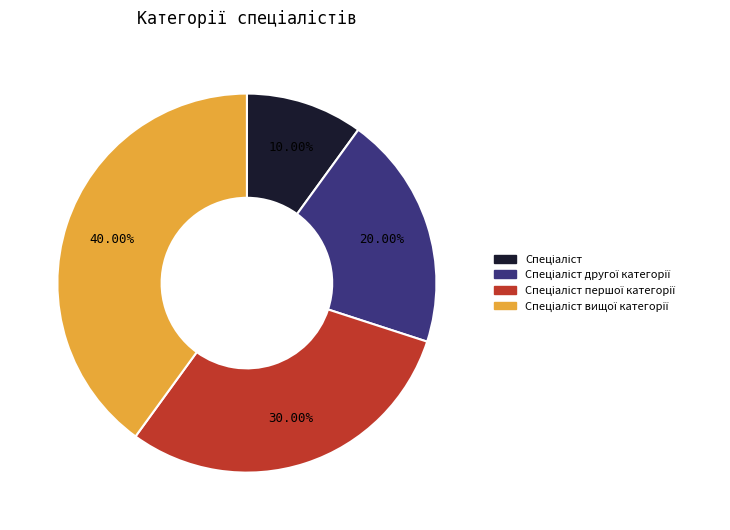

Count the number of slices in the pie.

4